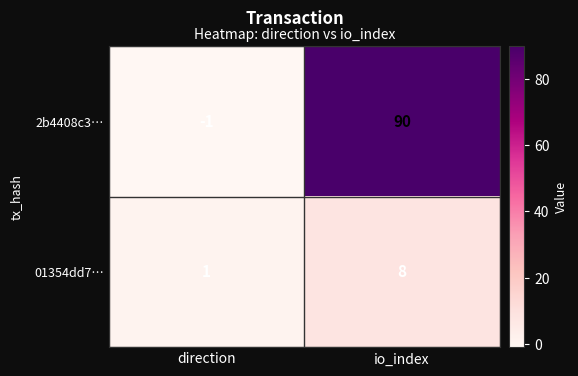

Read the 01354dd7… value at io_index.

8